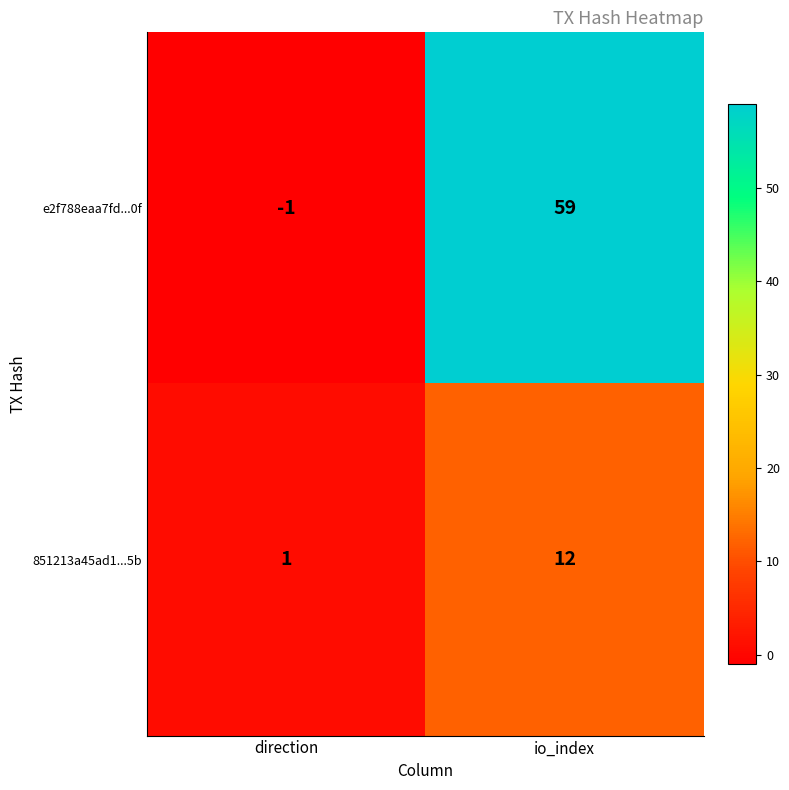

What is the difference between the highest and lowest values at direction?

2